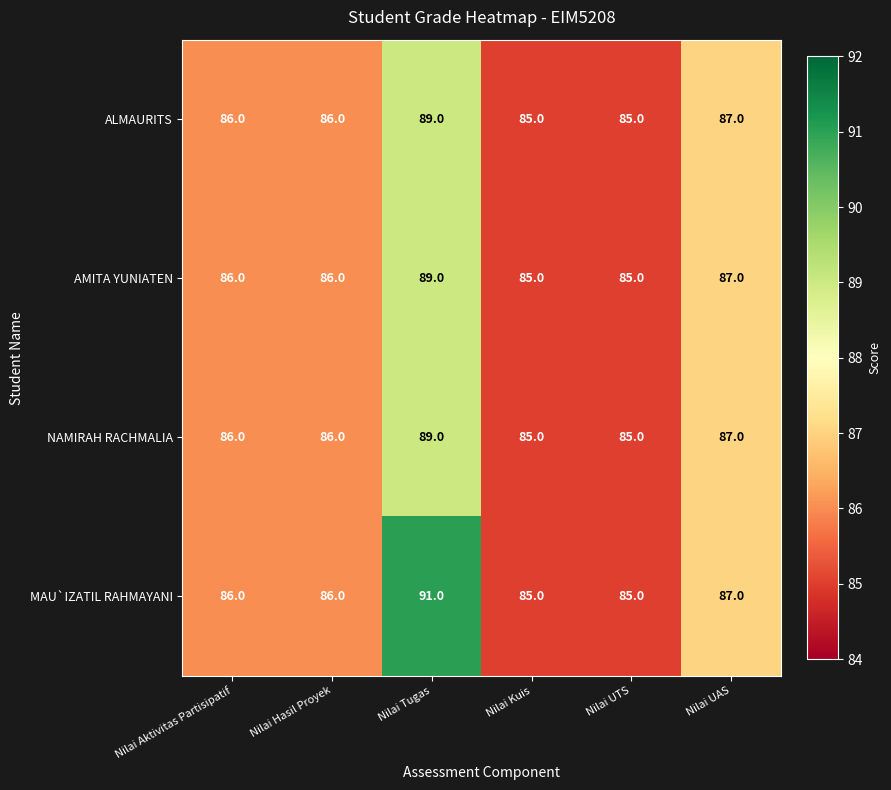

What is the minimum value shown in the chart?

85